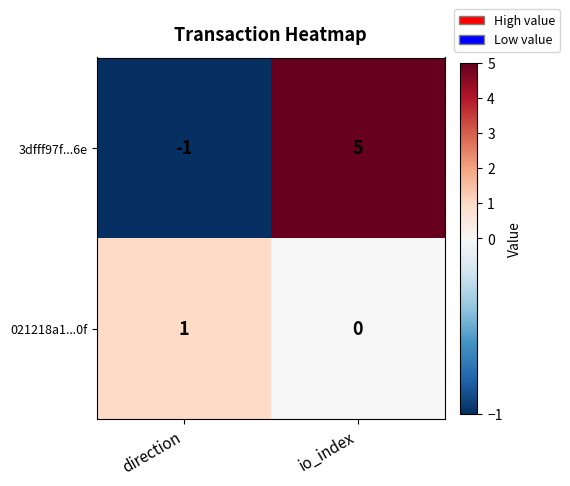

Which series has the largest range (max minus min)?

3dfff97f...6e